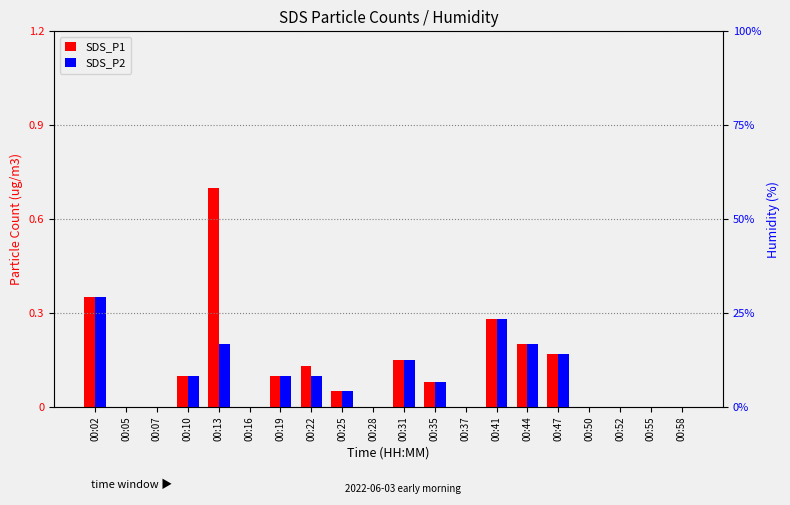

Where is SDS_P2 nearest to the value 0?

00:05